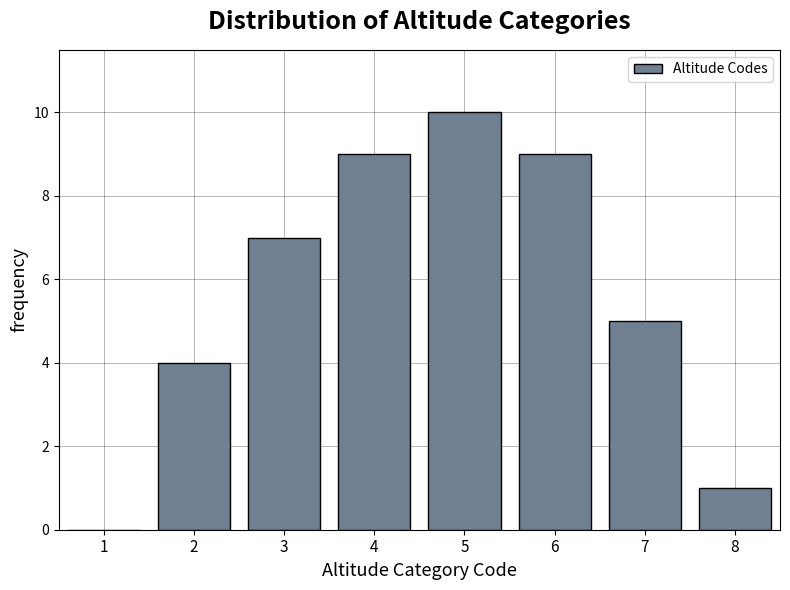

Reading left to right, transcribe all the data shown in this chart.

1=0	2=4	3=7	4=9	5=10	6=9	7=5	8=1